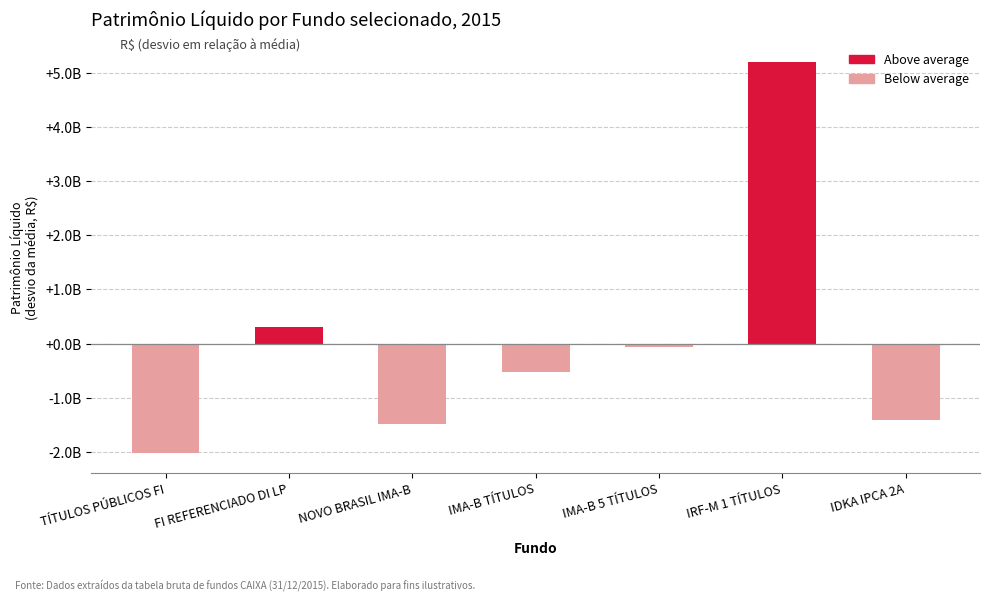

Are the bars horizontal?

No